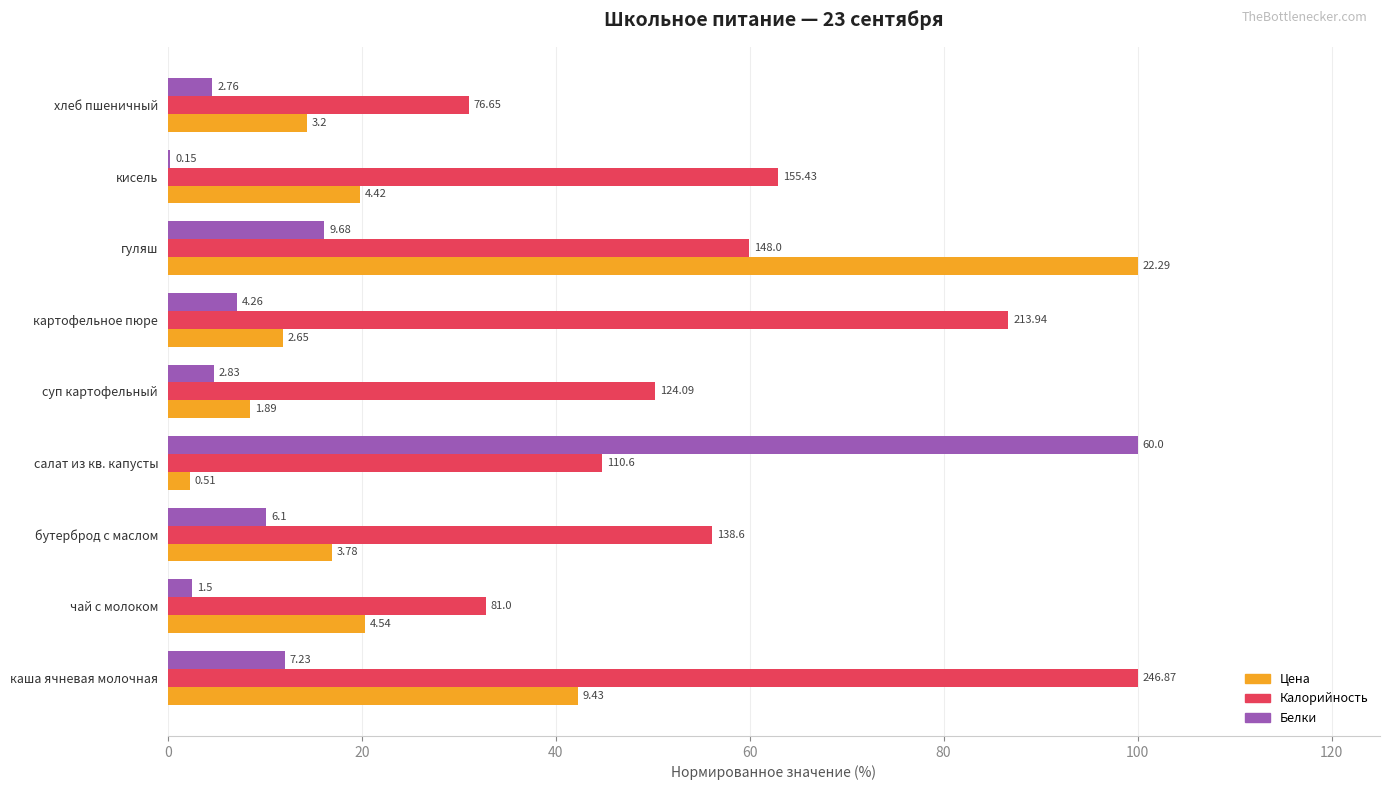

What are all the series names shown in the legend?

Цена, Калорийность, Белки